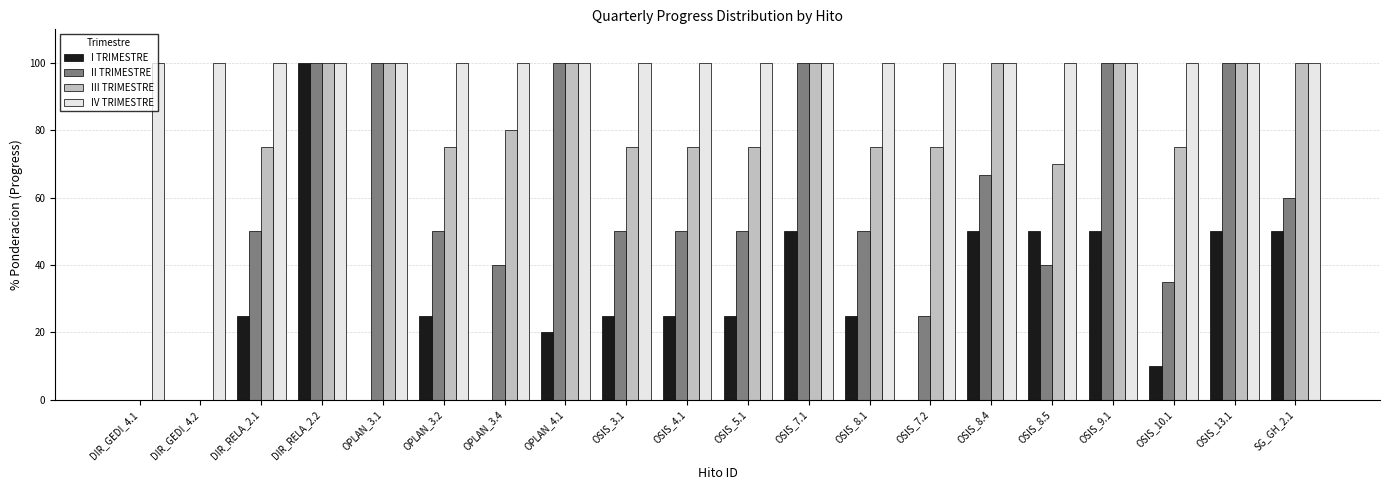

Which series changed the most between DIR_GEDI_4.2 and OPLAN_3.2?

III TRIMESTRE